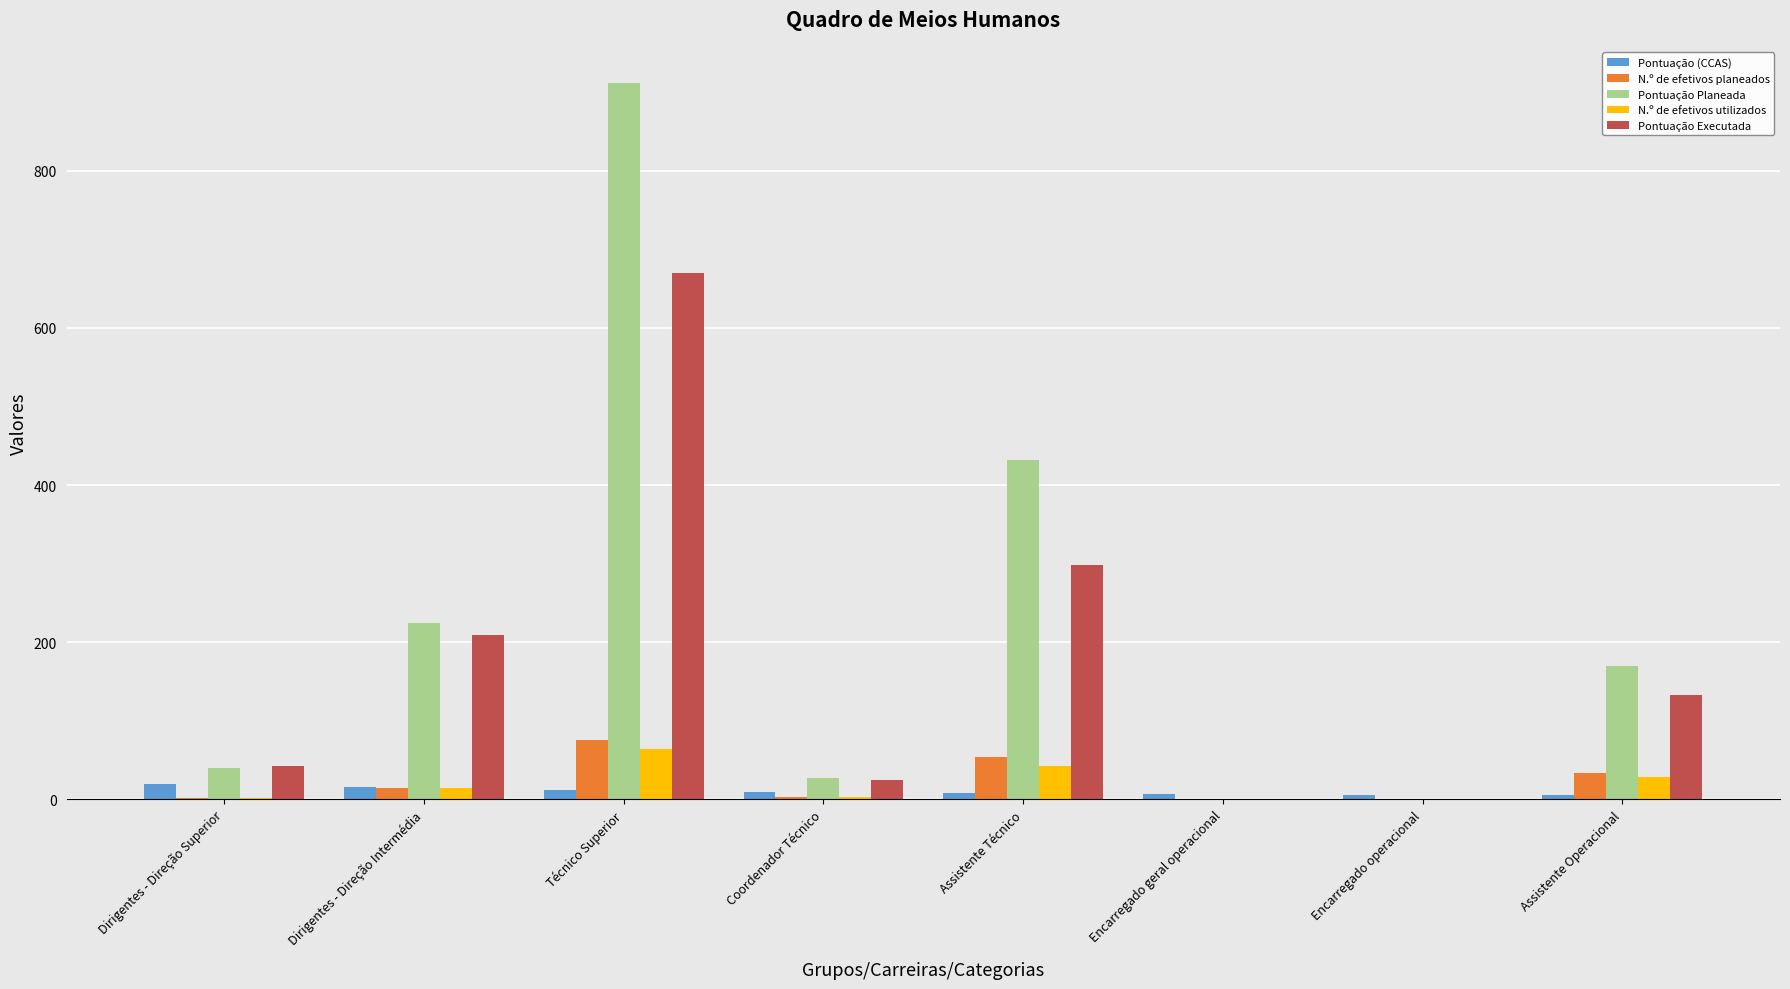

Is it true that N.º de efetivos utilizados equals 2.0 at Dirigentes - Direção Superior?

True